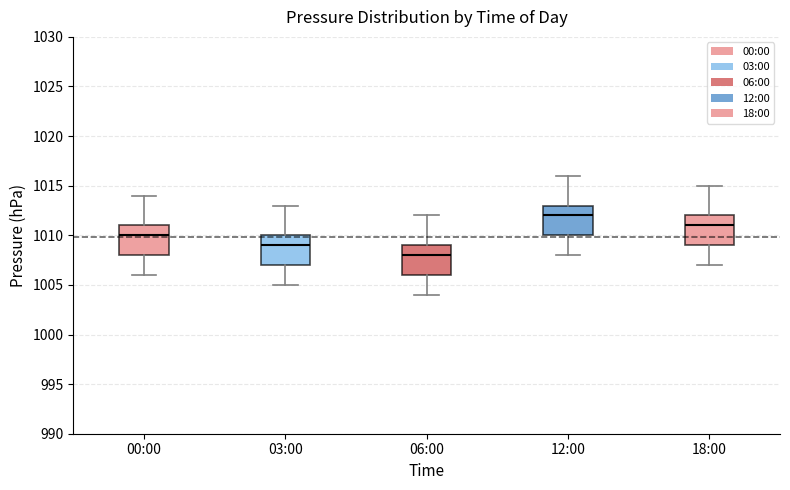

Reading left to right, transcribe this box plot: for each box, give where its median line is, the range the box spans, and where its two whiskers end, as read against the y-axis. The values are not printed on the chart, so give them approximately, as read against the axis.

00:00: median 1010, box 1008 to 1011, whiskers 1006 to 1014
03:00: median 1009, box 1007 to 1010, whiskers 1005 to 1013
06:00: median 1008, box 1006 to 1009, whiskers 1004 to 1012
12:00: median 1012, box 1010 to 1013, whiskers 1008 to 1016
18:00: median 1011, box 1009 to 1012, whiskers 1007 to 1015